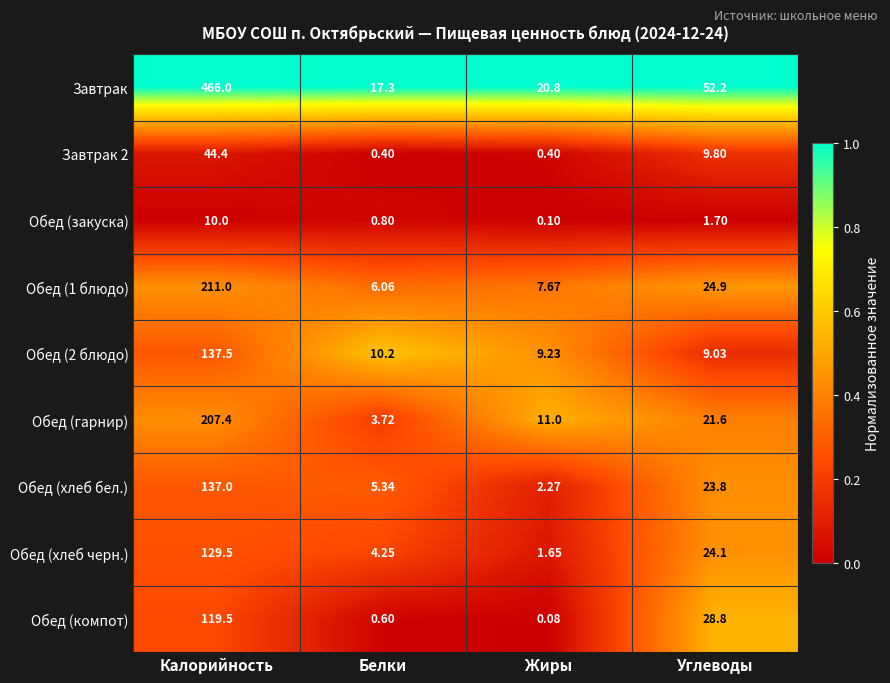

Is the value of Обед (хлеб бел.) at Углеводы greater than the value of Обед (гарнир) at Жиры?

Yes